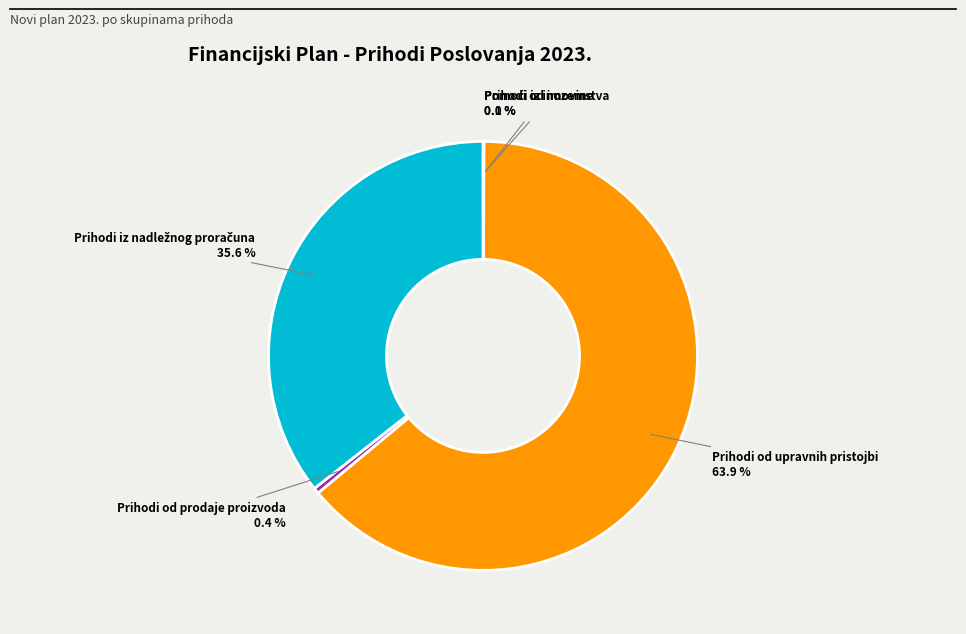

Does Prihodi od upravnih pristojbi account for over 50% of the chart?

Yes